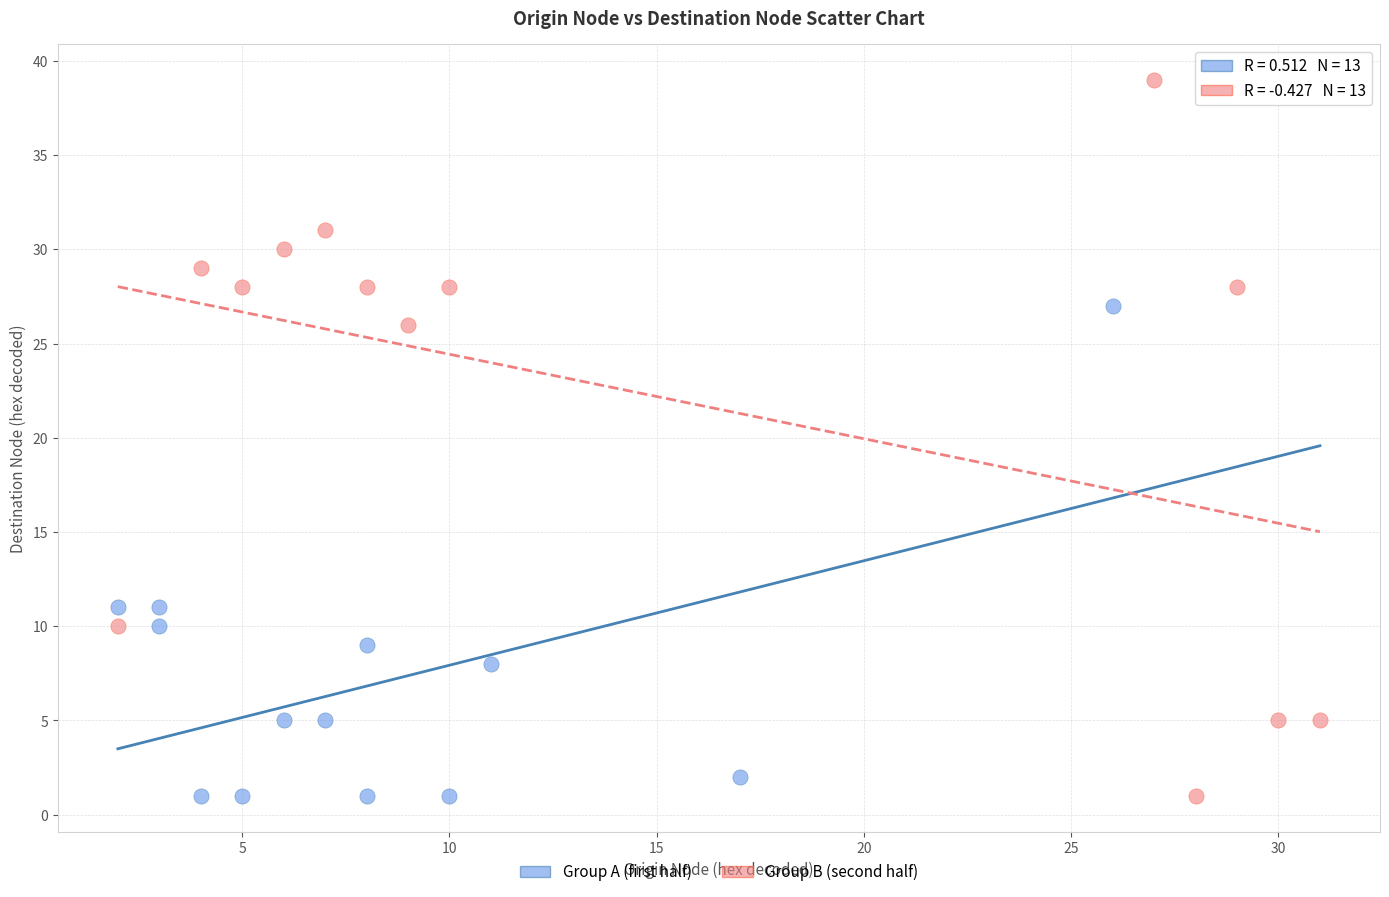

Which series contains the highest Y value?

Group B (second half)